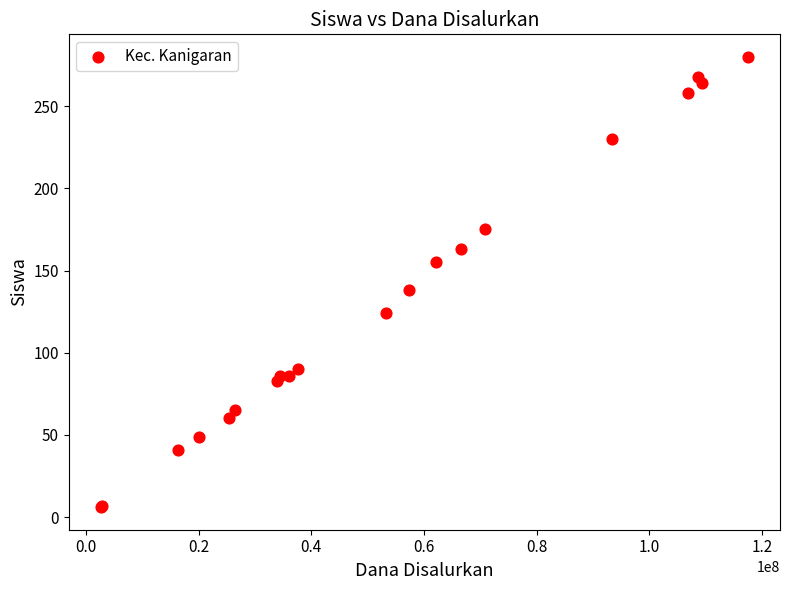

What Y value in the scatter plot is closest to 143?

138